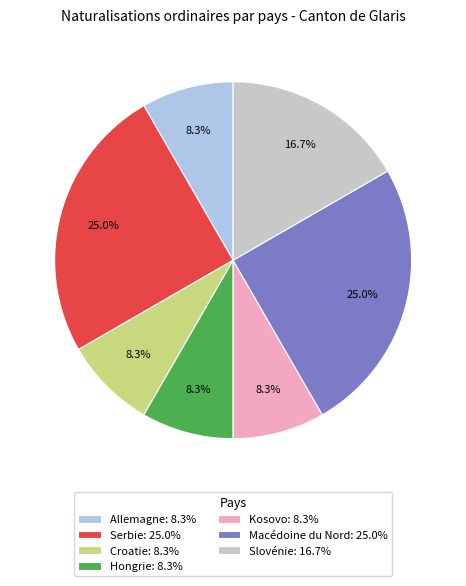

To the nearest percent, what percentage of the pie is Serbie?

25%